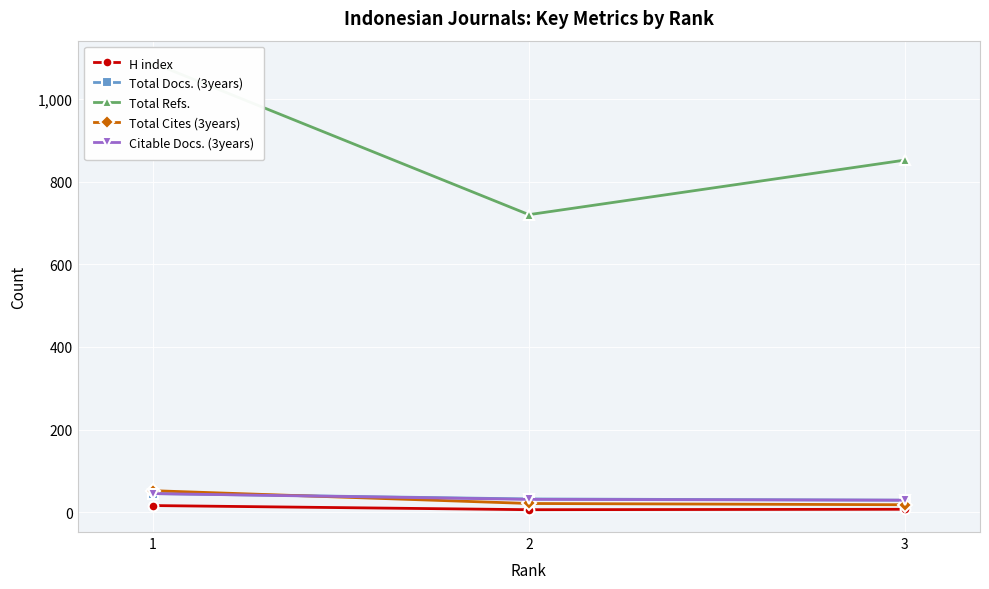

What is the difference between the highest and lowest values at 2?

714